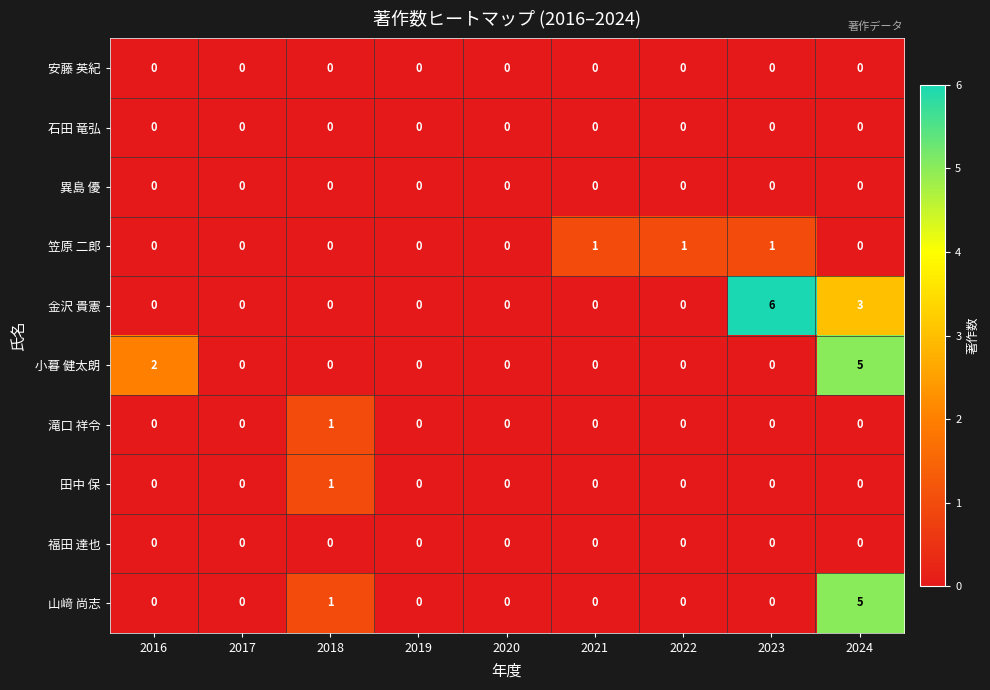

Which series has the widest spread of values?

金沢 貴憲